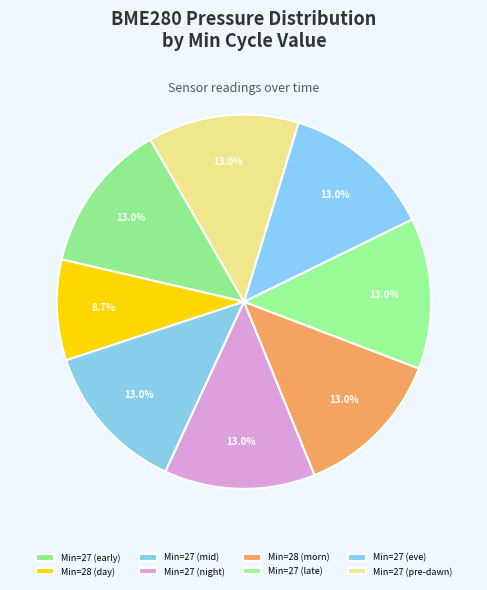

Does any single category account for the majority?

No